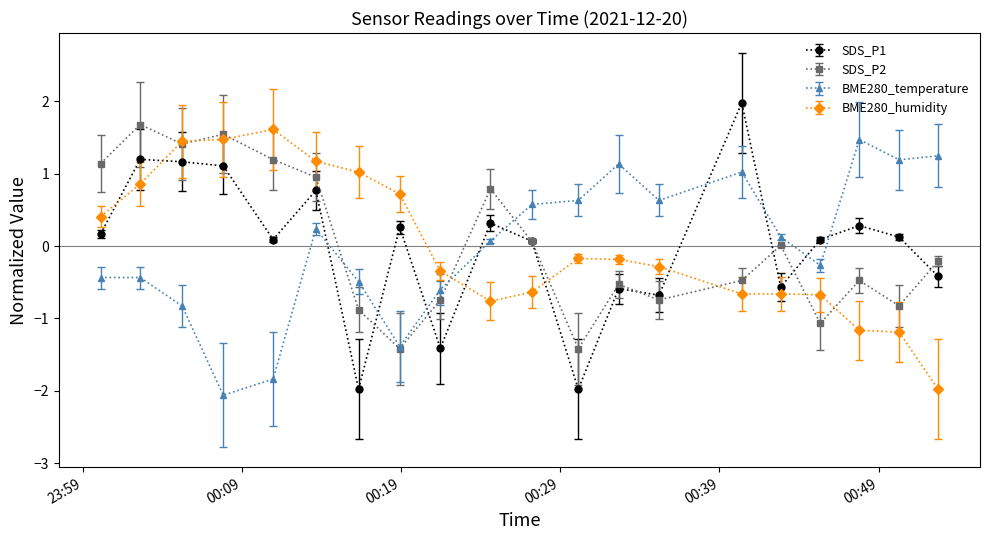

In BME280_temperature, how many points are lower than both neighbors (excluding endpoints)?

5